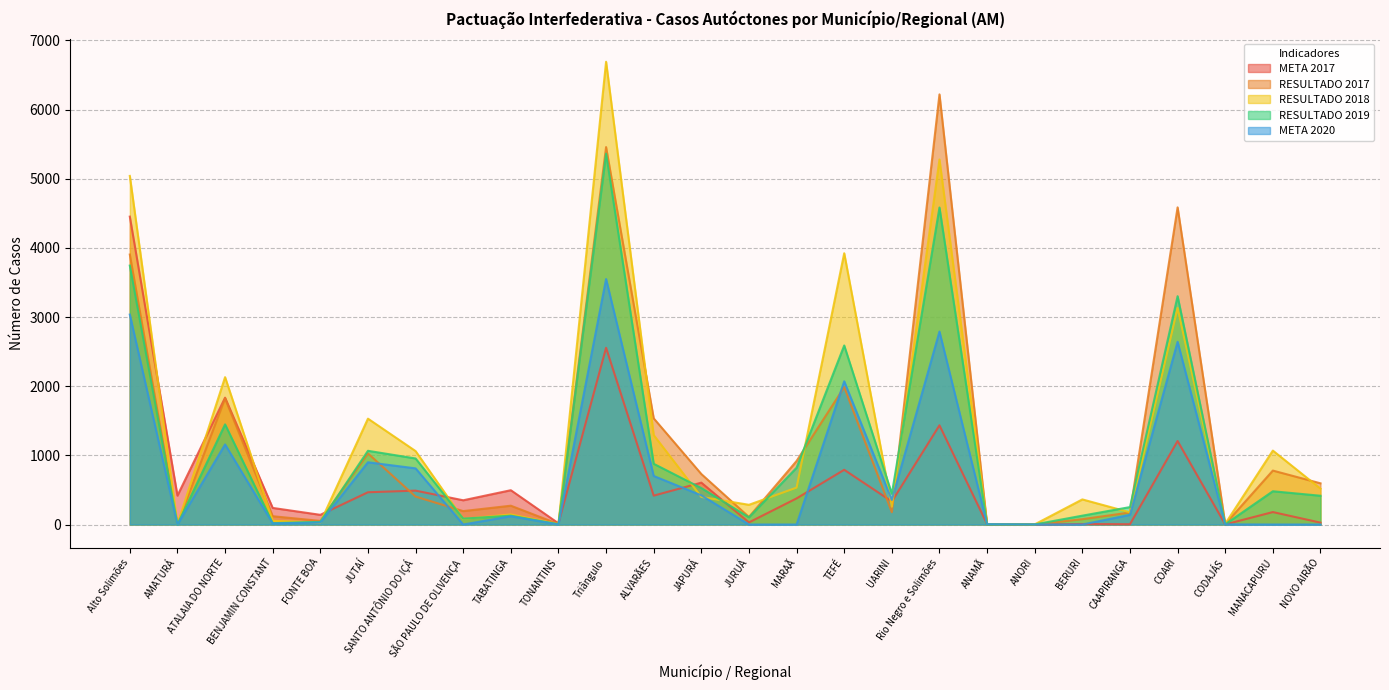

List the labels in order of META 2017 value, smallest first.

ANORI, CODAJÁS, CAAPIRANGA, ANAMÃ, BERURI, TONANTINS, NOVO AIRÃO, JURUÁ, FONTE BOA, MANACAPURU, BENJAMIN CONSTANT, UARINI, SÃO PAULO DE OLIVENÇA, MARAÃ, ALVARÃES, AMATURÁ, JUTAÍ, SANTO ANTÔNIO DO IÇÁ, TABATINGA, JAPURÁ, TEFÉ, COARI, Rio Negro e Solimões, ATALAIA DO NORTE, Triângulo, Alto Solimões